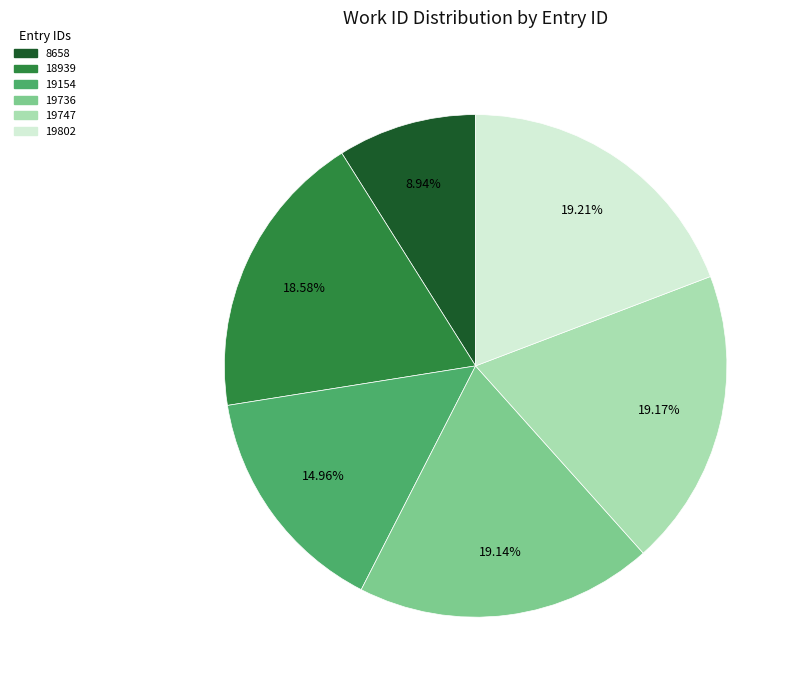

To the nearest percent, what portion does 19747 represent?

19%